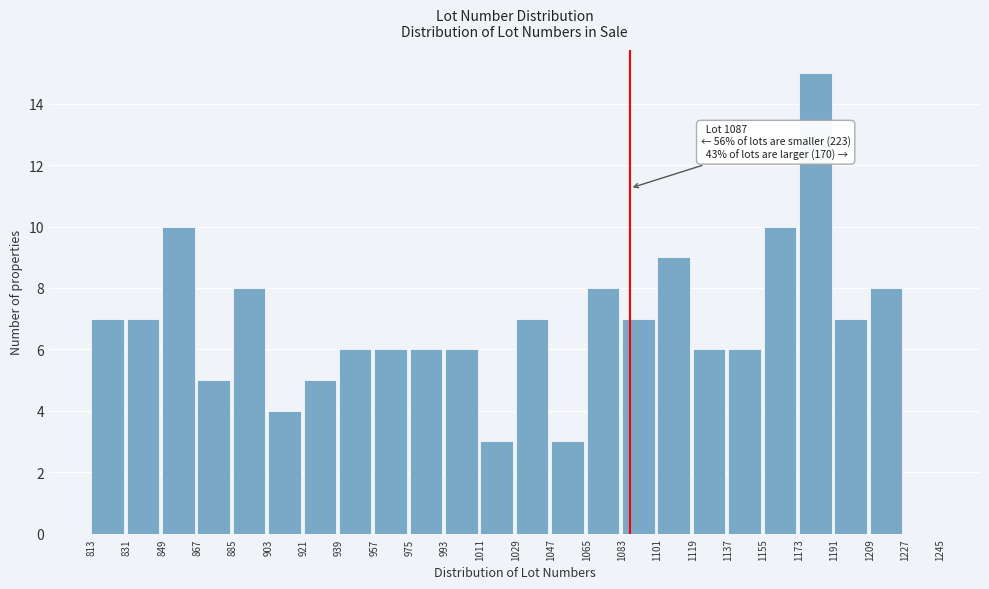

Over which range of the x-axis is the bar tallest?

1173 to 1191